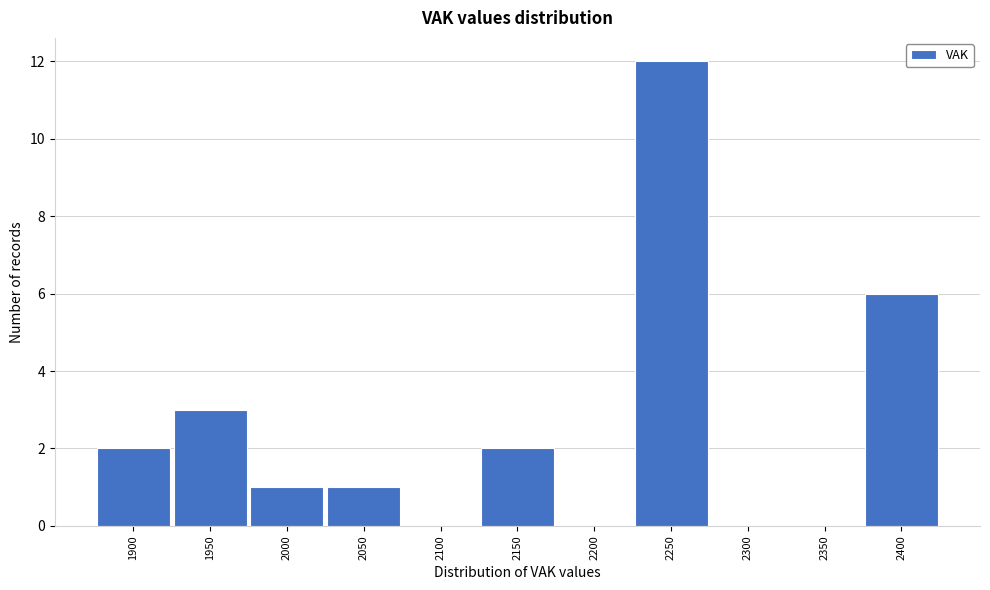

The value at 2150 is 2. True or false?

True